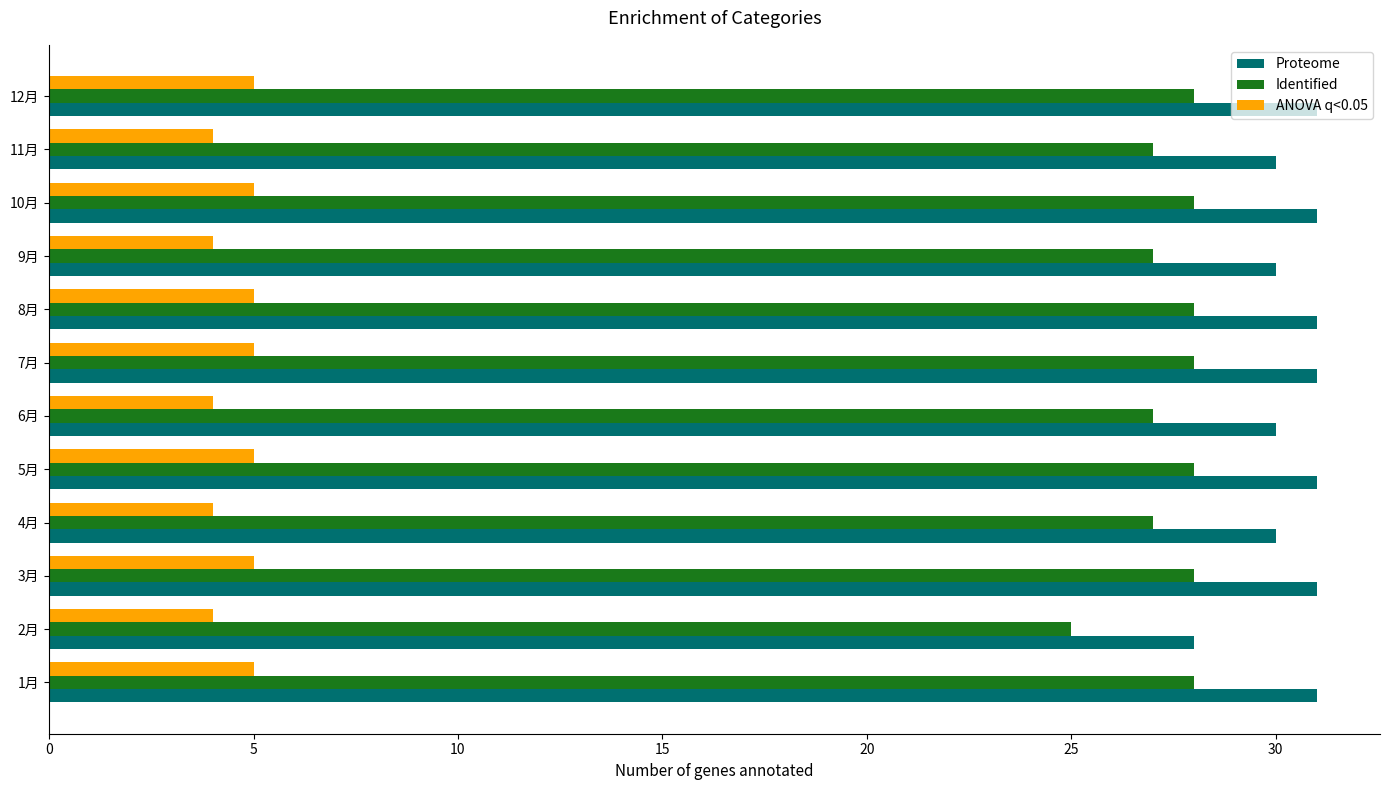

Rank the series at 10月 from lowest to highest value.

ANOVA q<0.05, Identified, Proteome